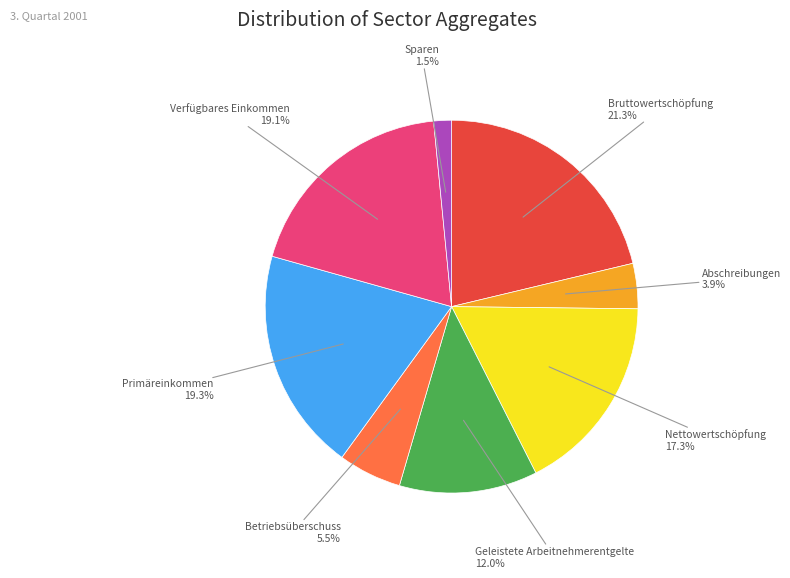

Is there any slice that represents more than half of the pie?

No